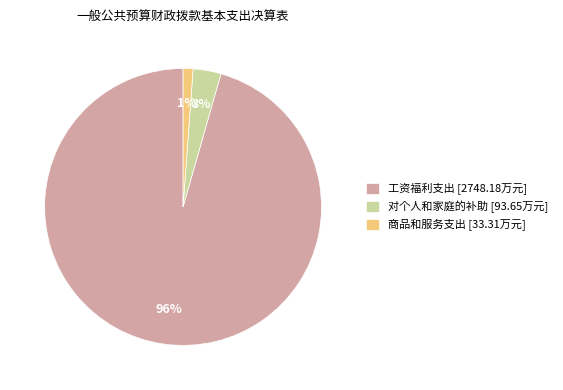

To the nearest percent, what is the average slice percentage?

33%